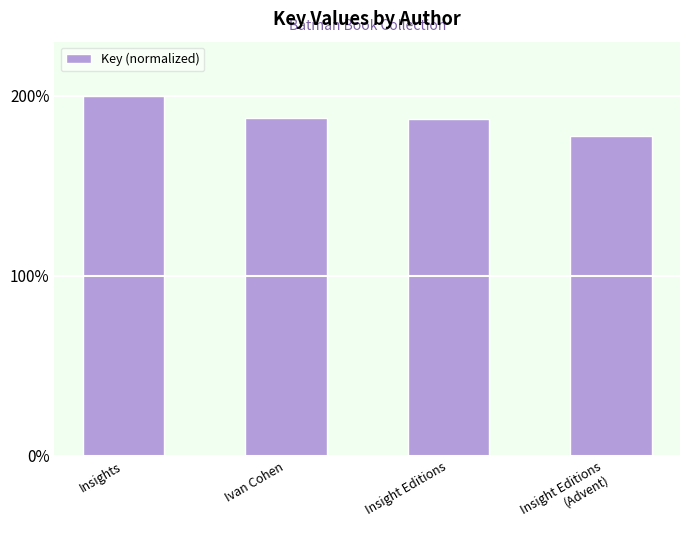

The value at Insight Editions is 187.1. True or false?

True